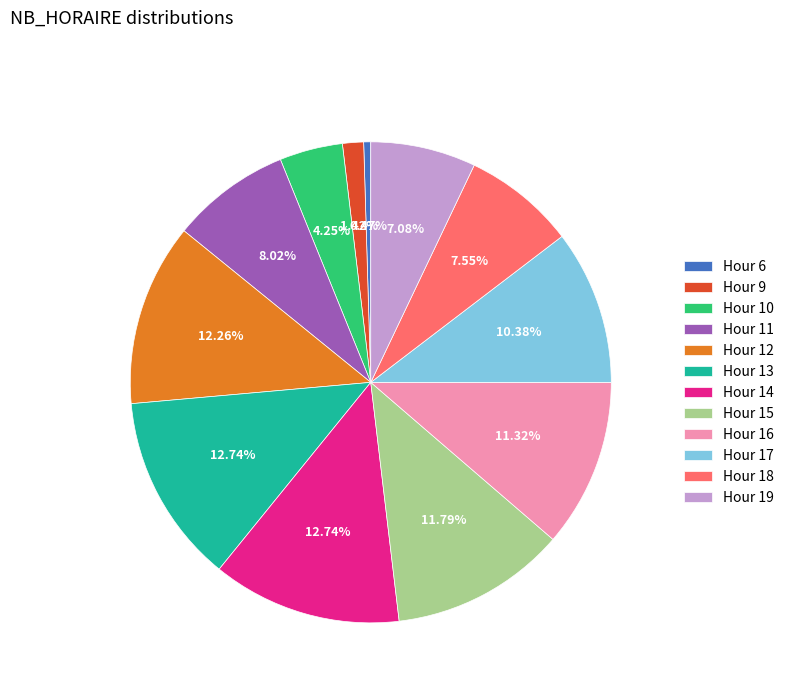

Is there any slice that represents more than half of the pie?

No